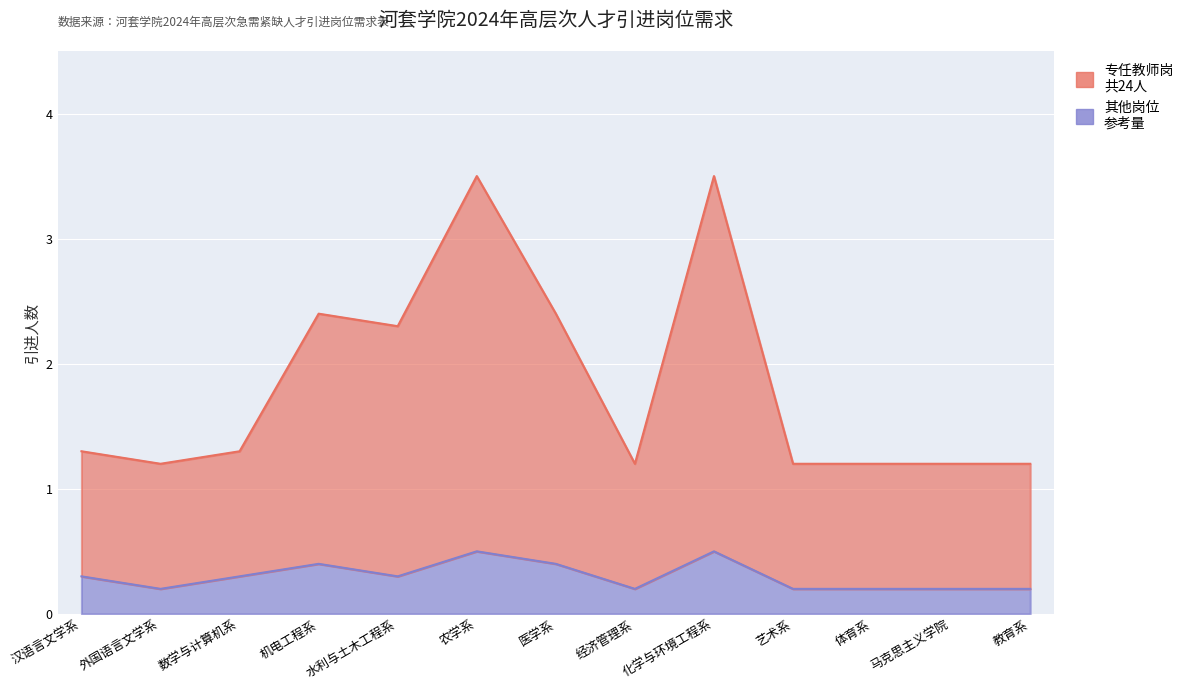

What is the label of the 7th point from the right?

医学系